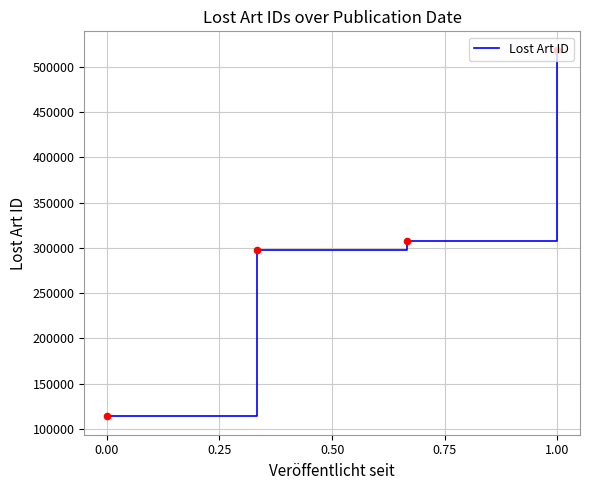

True or false: the data has more than 2 interior local peaks.

False